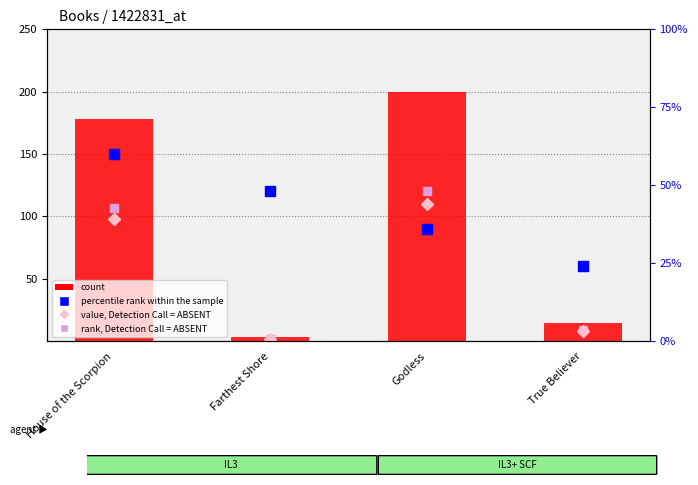

Which series has the largest range (max minus min)?

count